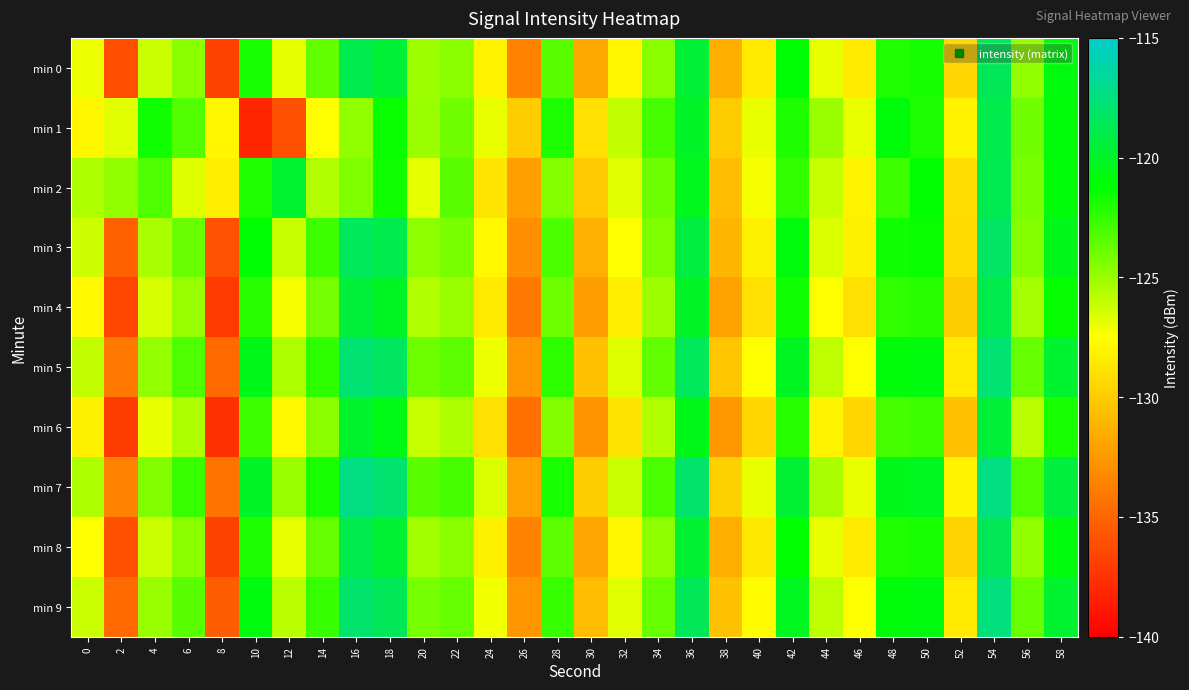

Which series has the widest spread of values?

min 1